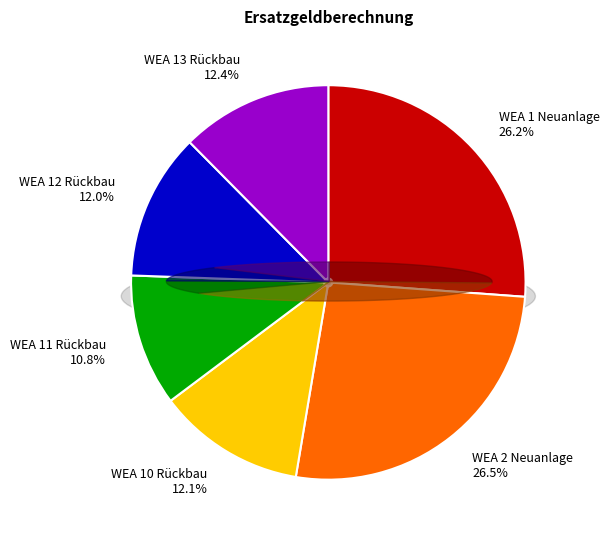

Approximately how many times larger is the value at WEA 2 Neuanlage compared to WEA 12 Rückbau?

2.2